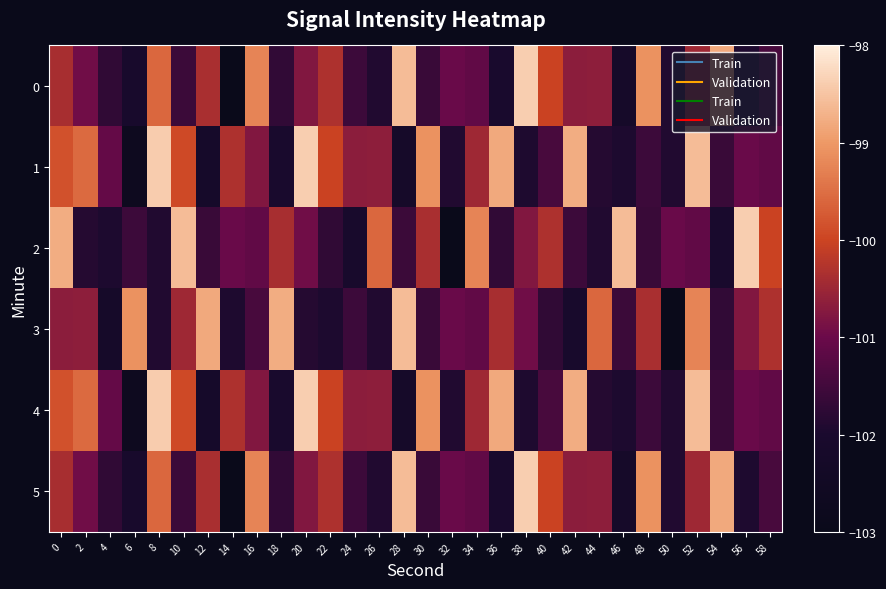

How many series are shown in this chart?

6